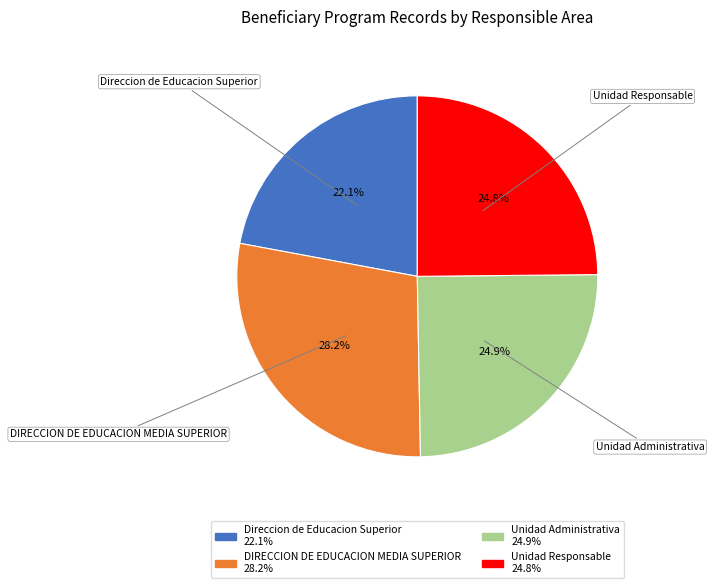

Is it true that Unidad Responsable is 19% of the pie?

False